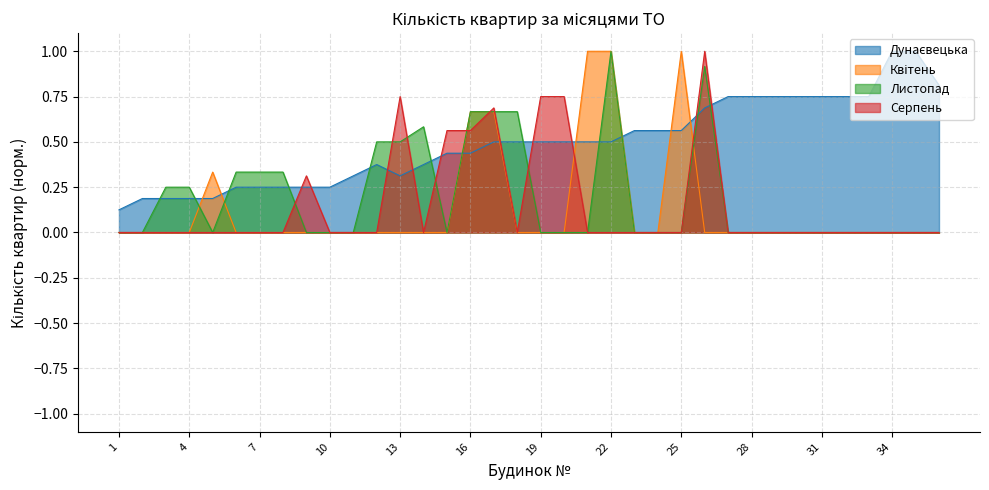

How many lines are shown in the chart?

4